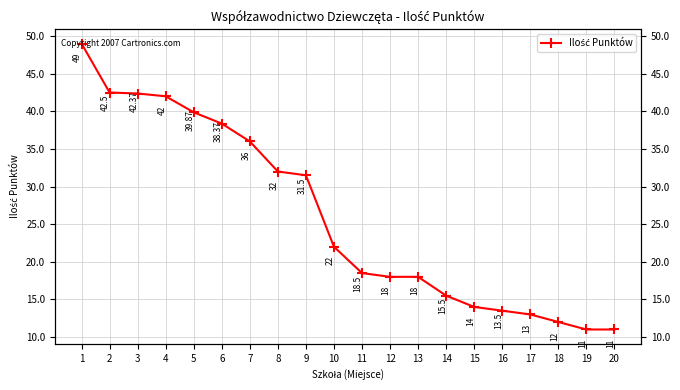

How many data points are less than 22?

10